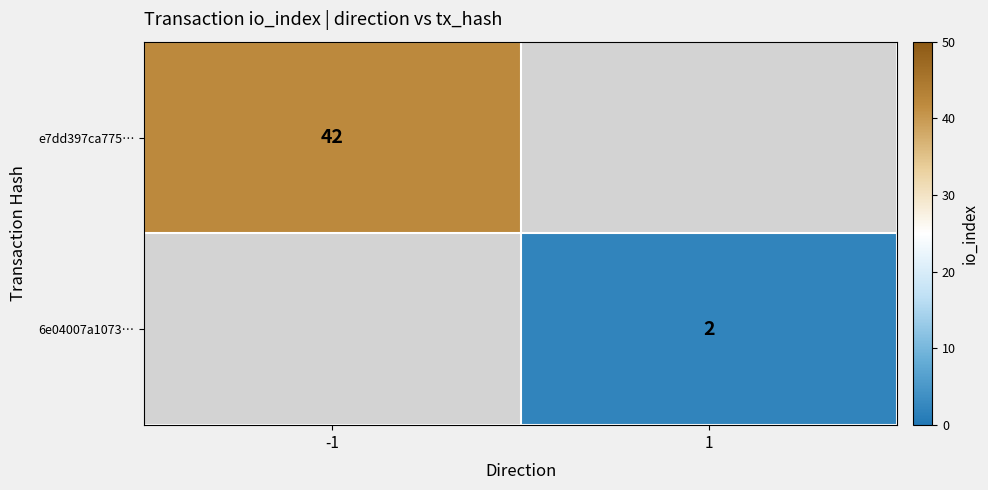

True or false: e7dd397ca775… has a value of 26 at -1.

False